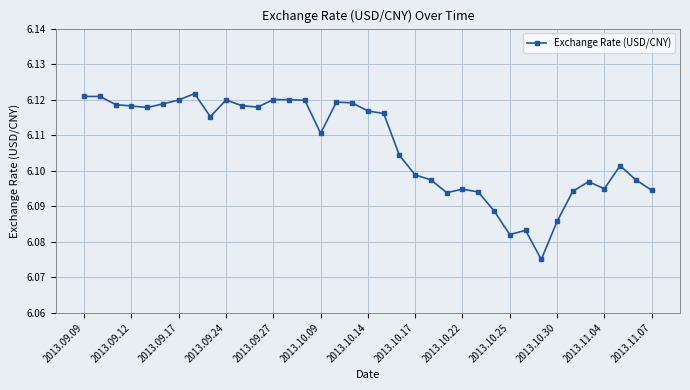

Count the values in the range 6 to 7.

37